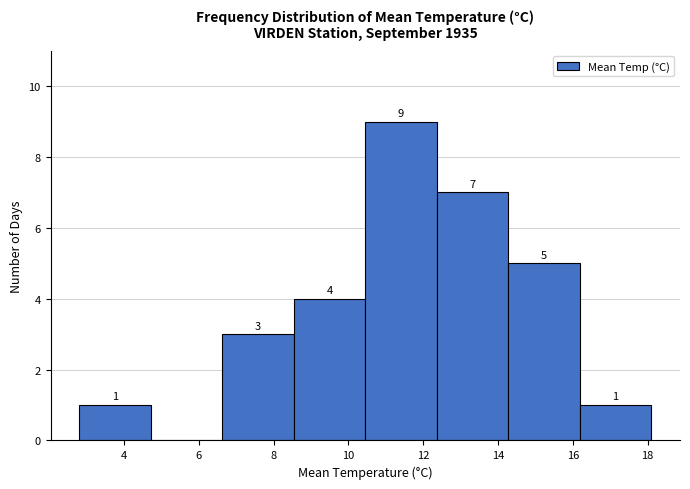

Over which range of the x-axis is the bar tallest?

10.4 to 12.4